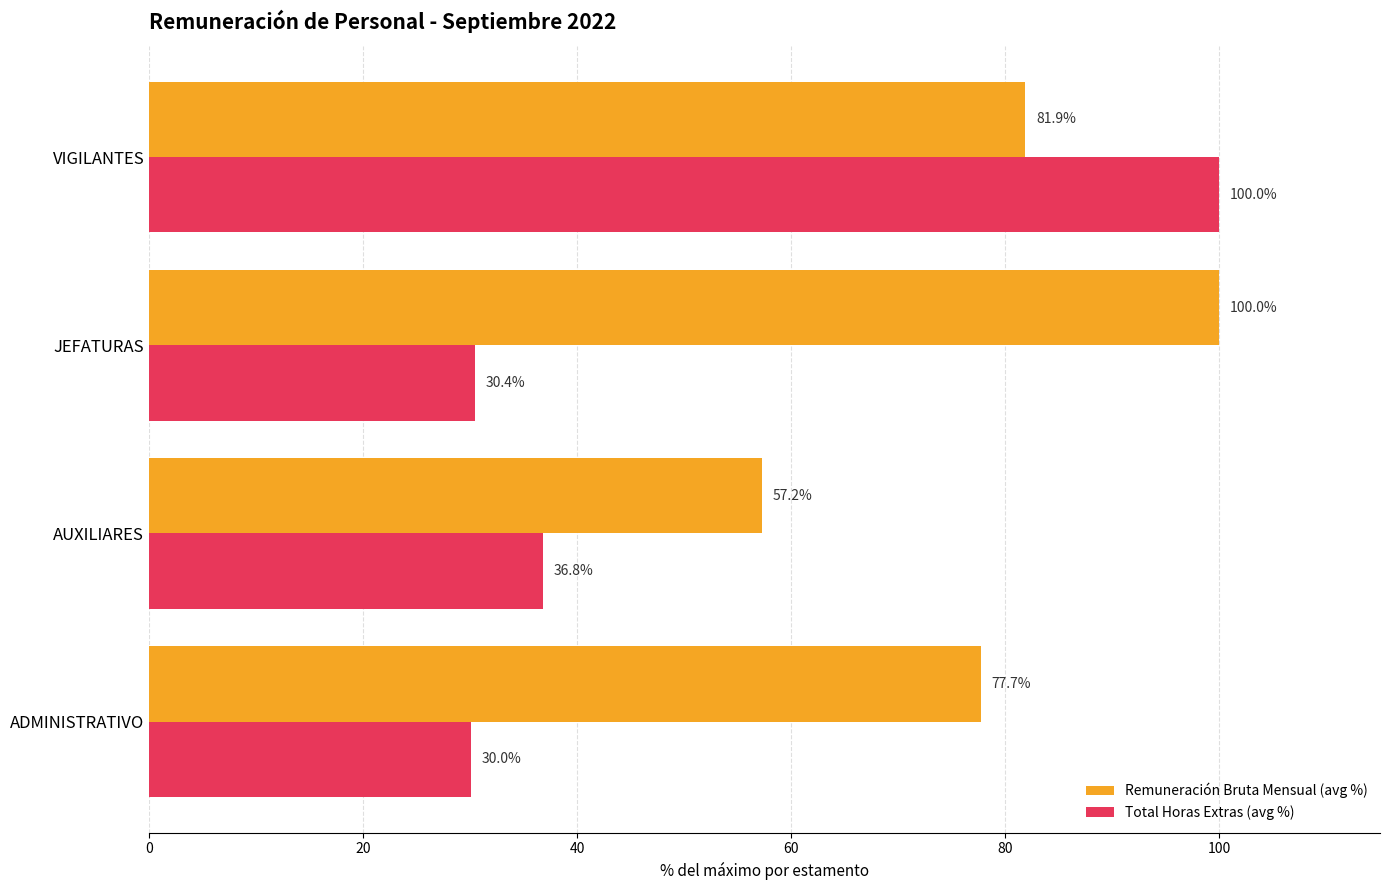

How many series are shown in this chart?

2